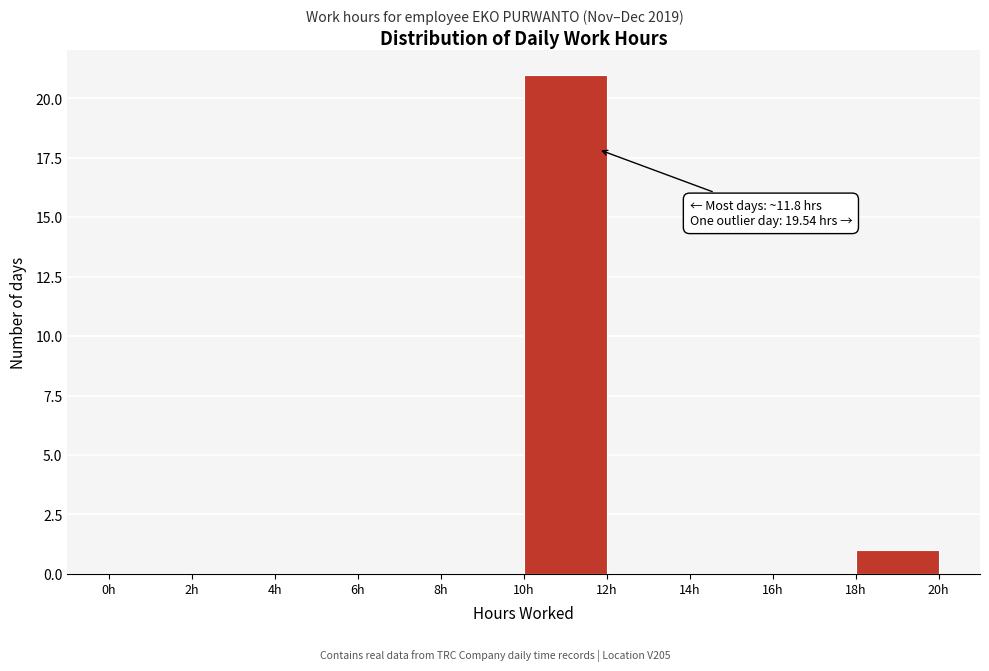

Which range on the x-axis has the tallest bar?

10 to 12